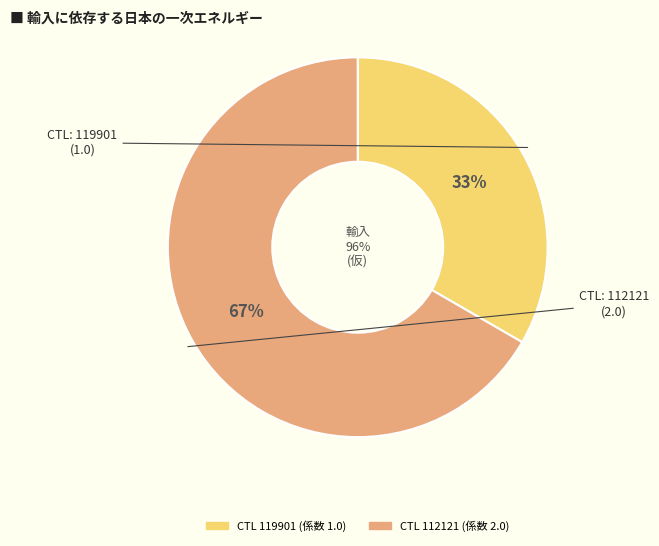

To the nearest percent, what percentage of the pie is 119901?

33%